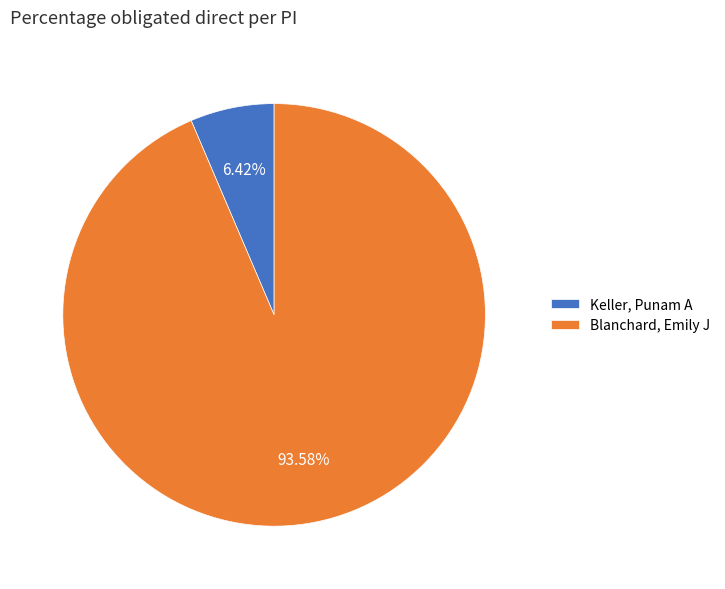

Count the number of slices in the pie.

2